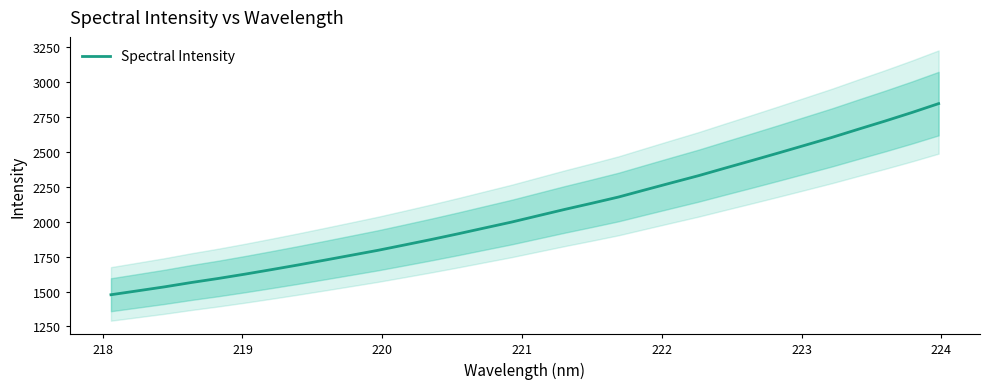

What is the maximum value for Spectral Intensity?

2847.4